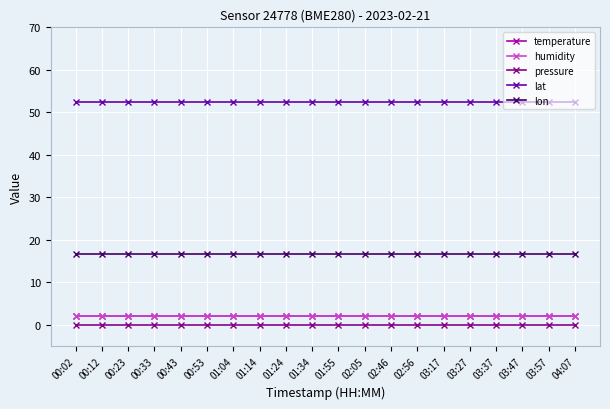

Does the chart have visible grid lines?

Yes